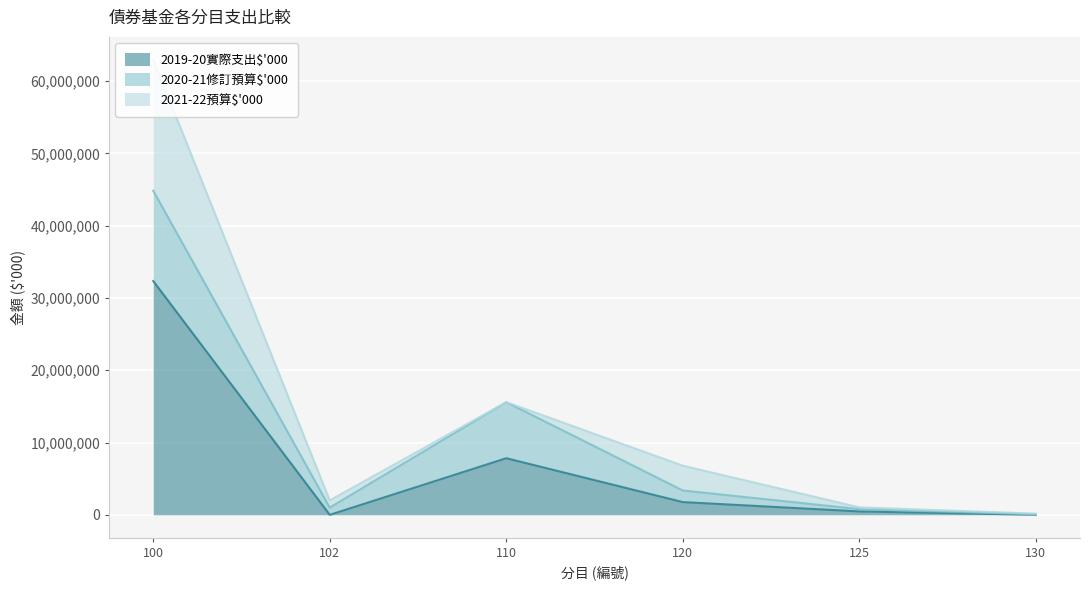

What is the difference between the second highest and minimum values in the 2019-20實際支出$'000 series?

7829900